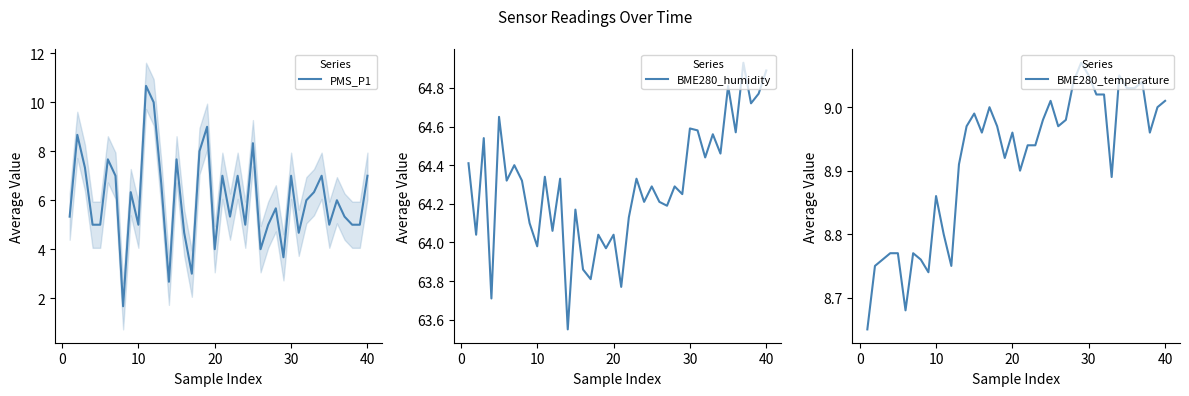

What is the highest value of the PMS_P1 series?

10.7